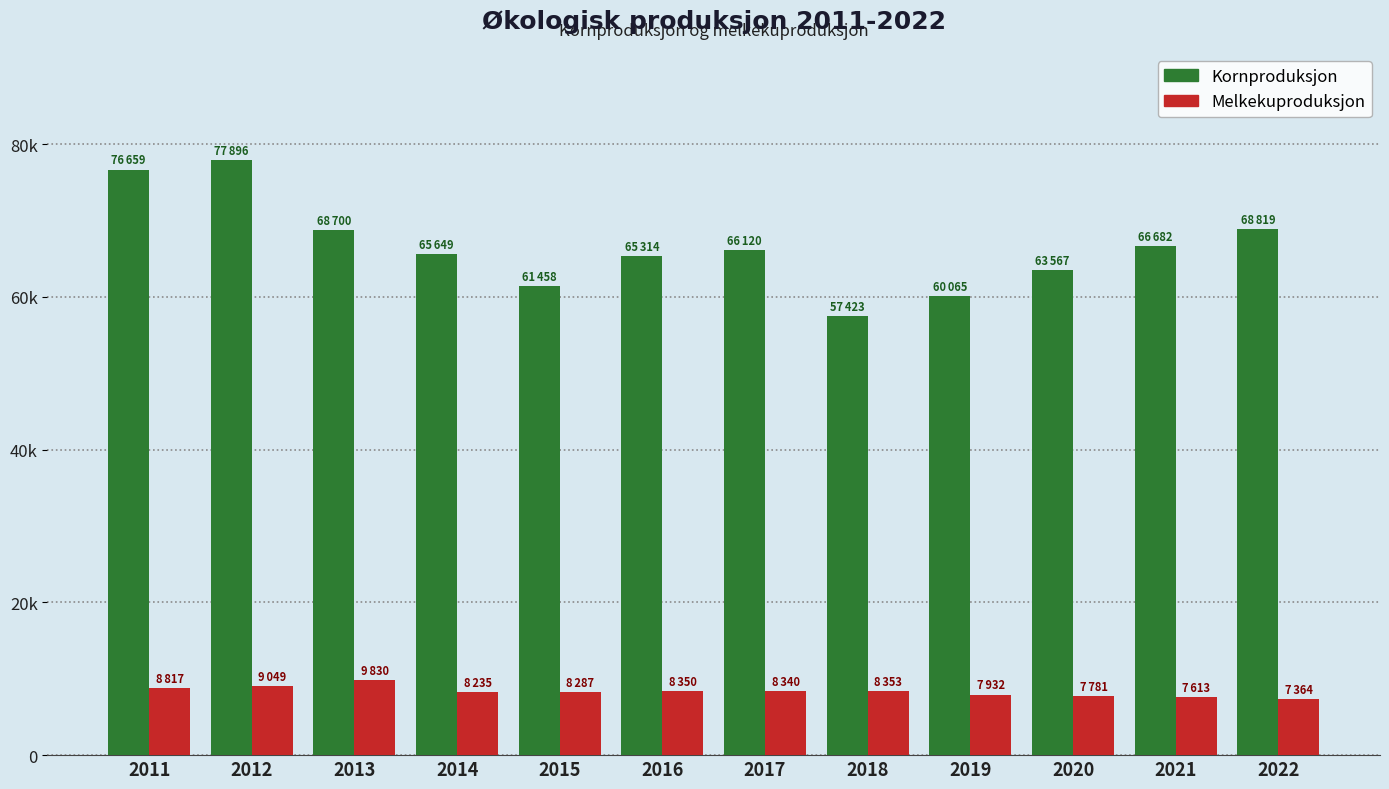

What are all the series names shown in the legend?

Kornproduksjon, Melkekuproduksjon